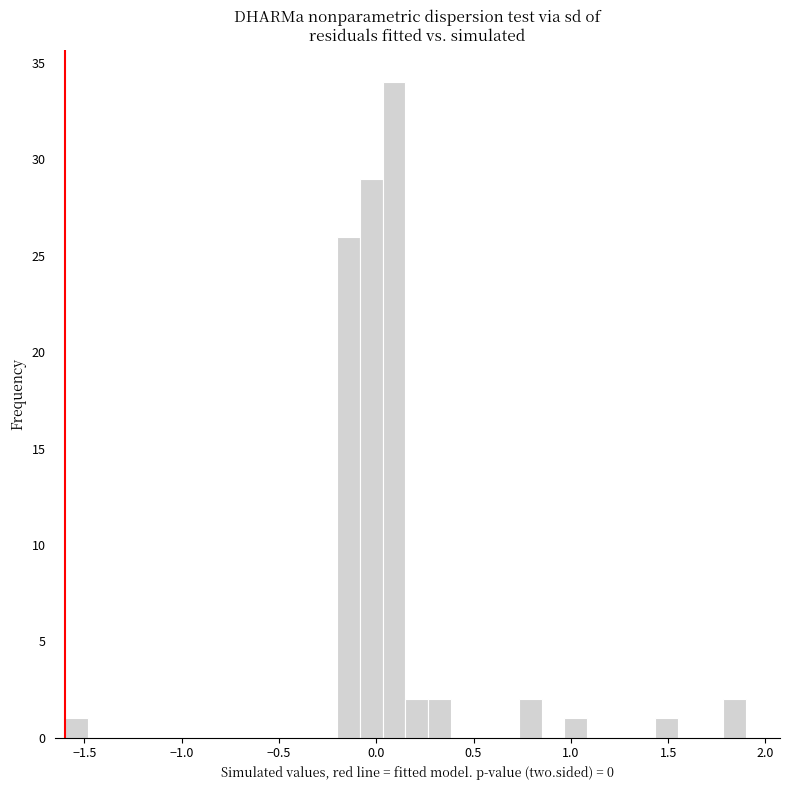

Read against the x-axis, roughly where is the centre of the tallest bar?

0.10